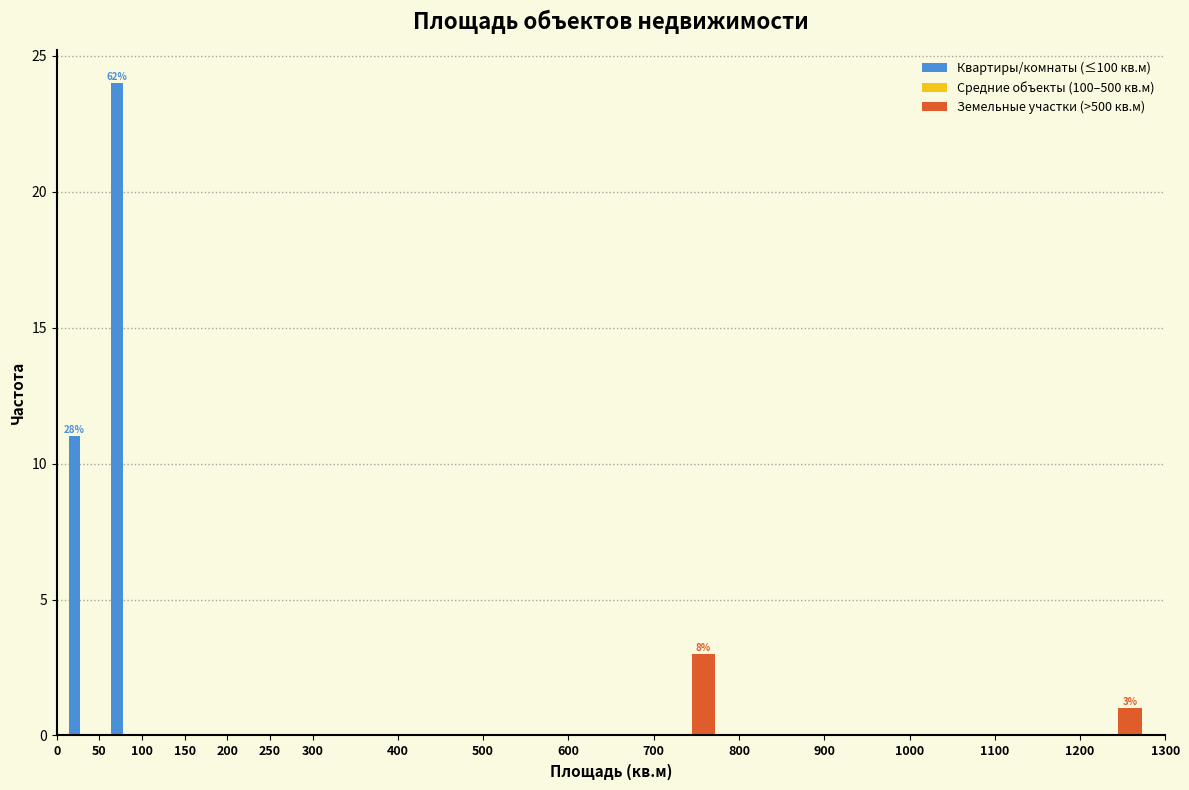

In the Квартиры/комнаты (≤100 кв.м) series, which range on the x-axis has the tallest bar?

50 to 100